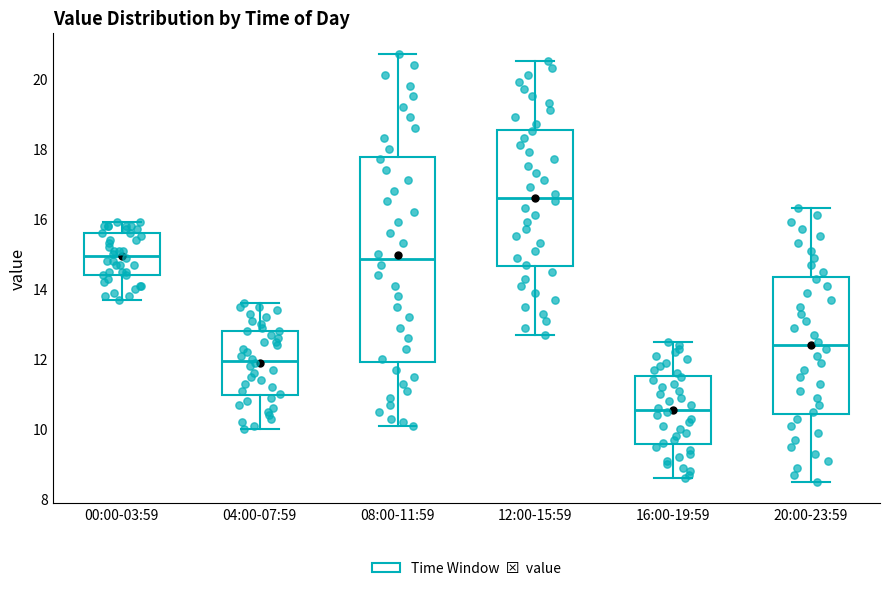

Reading left to right, transcribe this box plot: for each box, give where its median line is, the range the box spans, and where its two whiskers end, as read against the y-axis. The values are not printed on the chart, so give them approximately, as read against the axis.

00:00-03:59: median 15.0, box 14.4 to 15.6, whiskers 13.8 to 16.0
04:00-07:59: median 12.0, box 11.0 to 12.8, whiskers 10.0 to 13.6
08:00-11:59: median 14.8, box 12.0 to 17.8, whiskers 10.2 to 20.8
12:00-15:59: median 16.6, box 14.6 to 18.6, whiskers 12.8 to 20.6
16:00-19:59: median 10.6, box 9.6 to 11.6, whiskers 8.6 to 12.6
20:00-23:59: median 12.4, box 10.4 to 14.4, whiskers 8.6 to 16.4